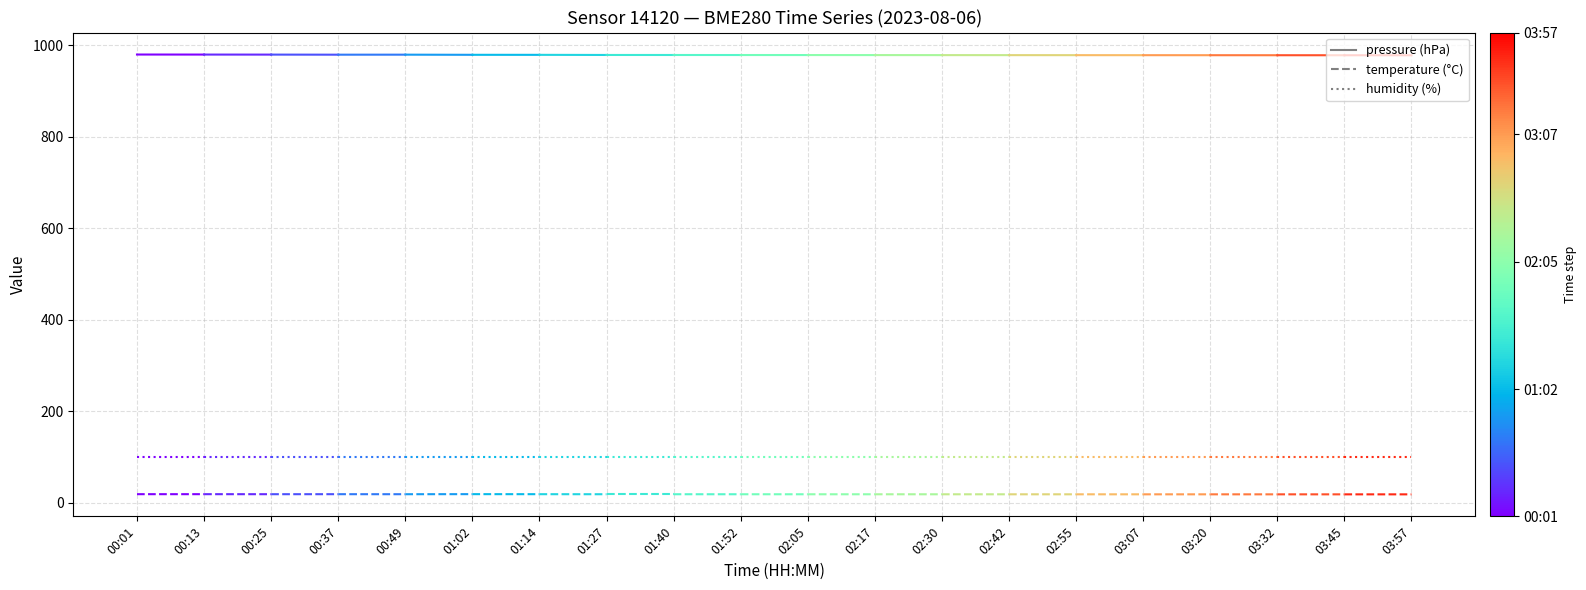

Which category has the lowest value in the pressure series?

00:13